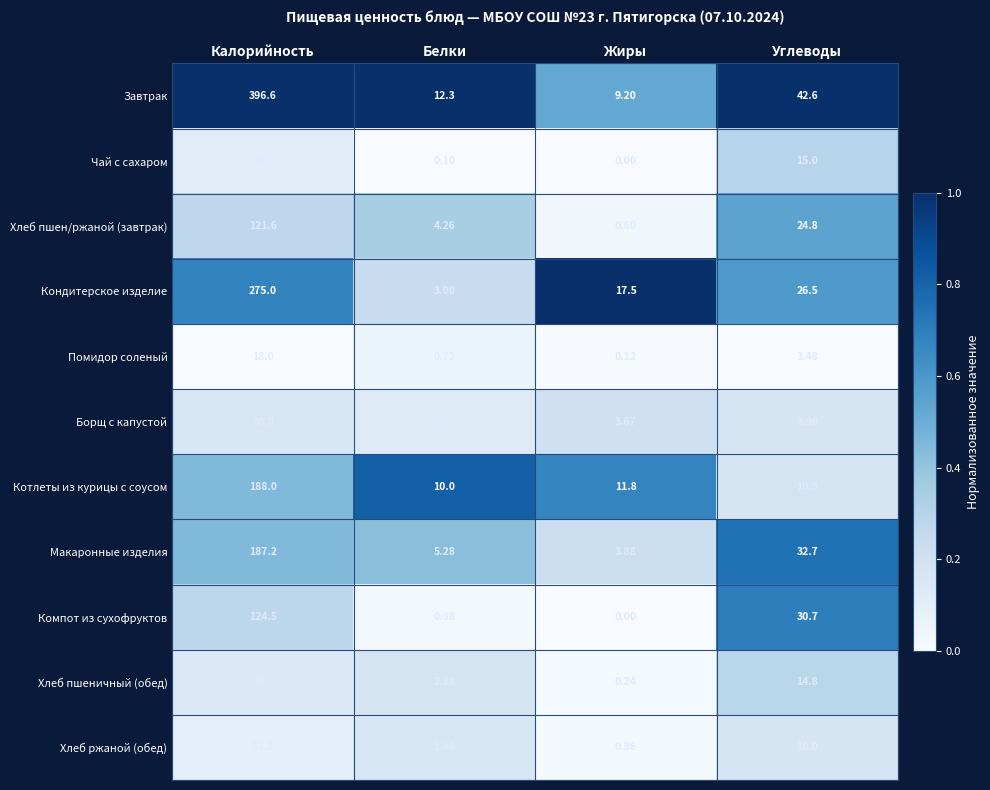

At how many categories does at least one series exceed 0?

4